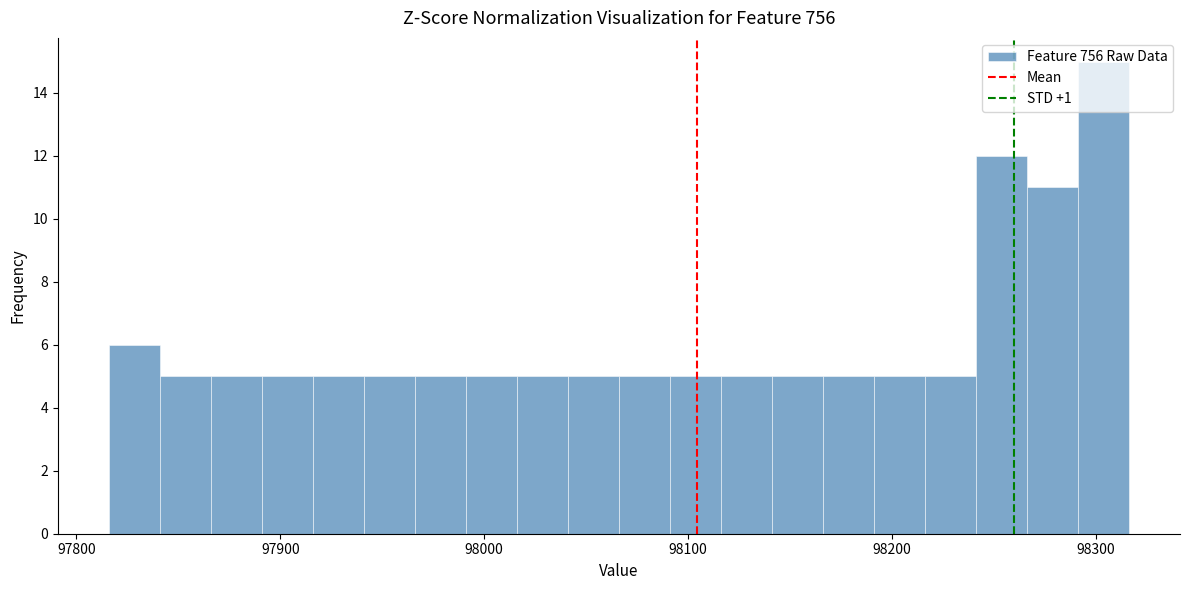

Read against the x-axis, roughly where is the centre of the tallest bar?

98300